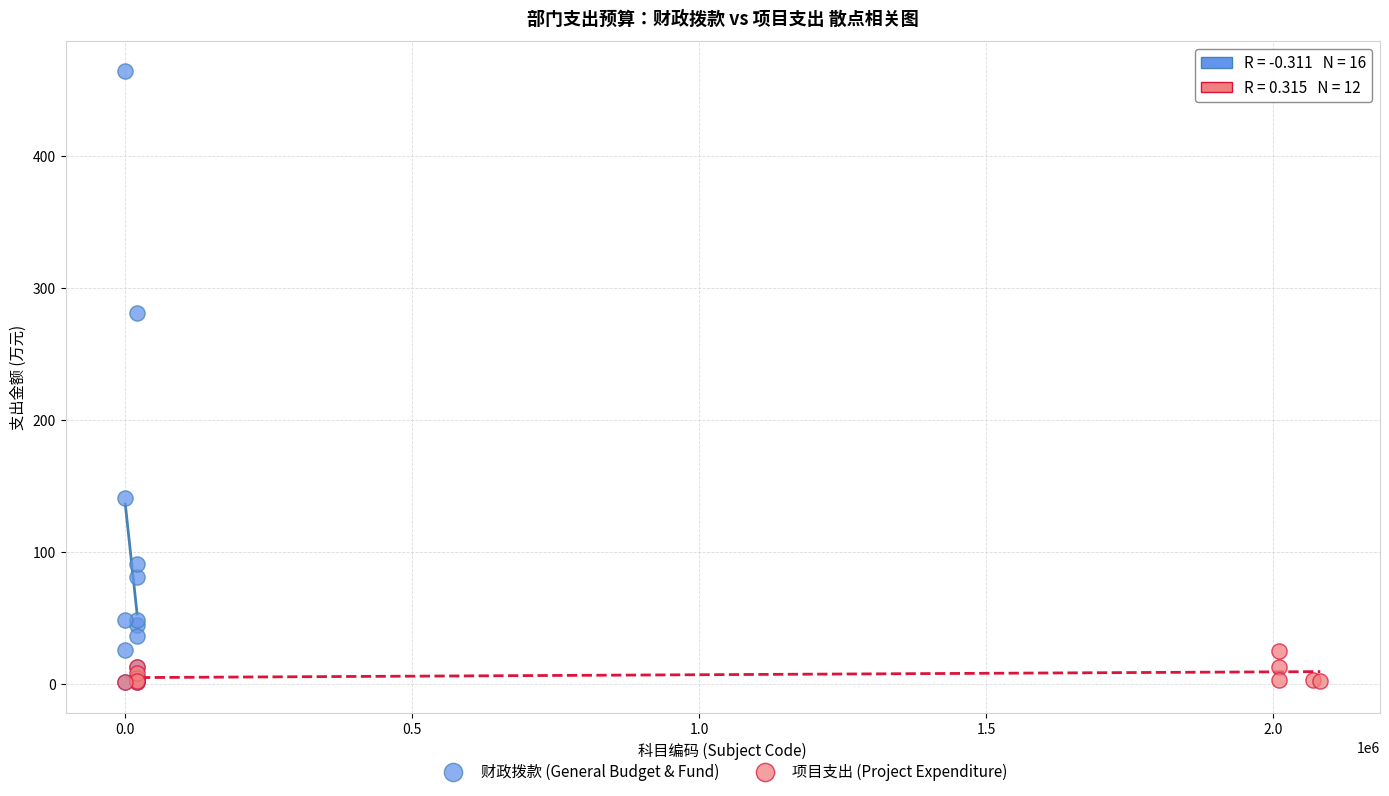

Which series has the widest spread of Y values?

财政拨款 (General Budget & Fund)